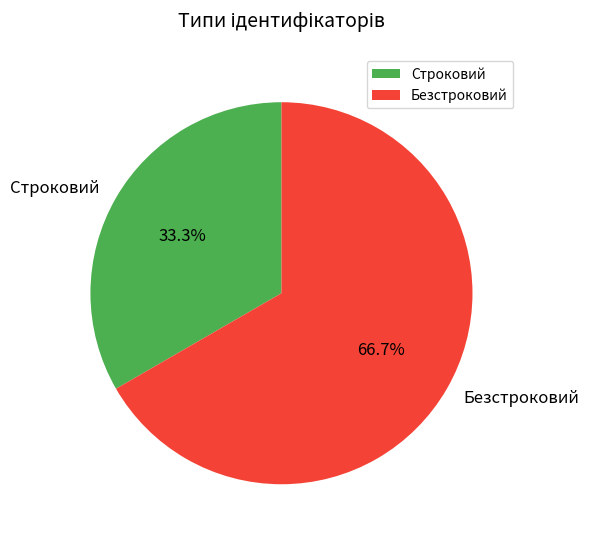

Is the sum of Безстроковий and Строковий greater than half?

Yes